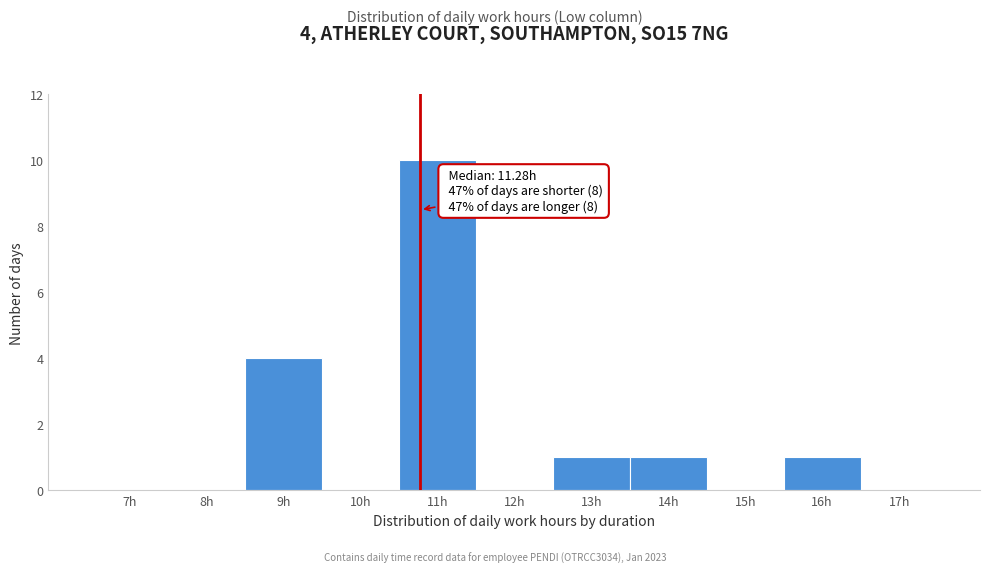

Reading left to right, what are all the values shown in this chart?

7h=0	8h=0	9h=4	10h=0	11h=10	12h=0	13h=1	14h=1	15h=0	16h=1	17h=0